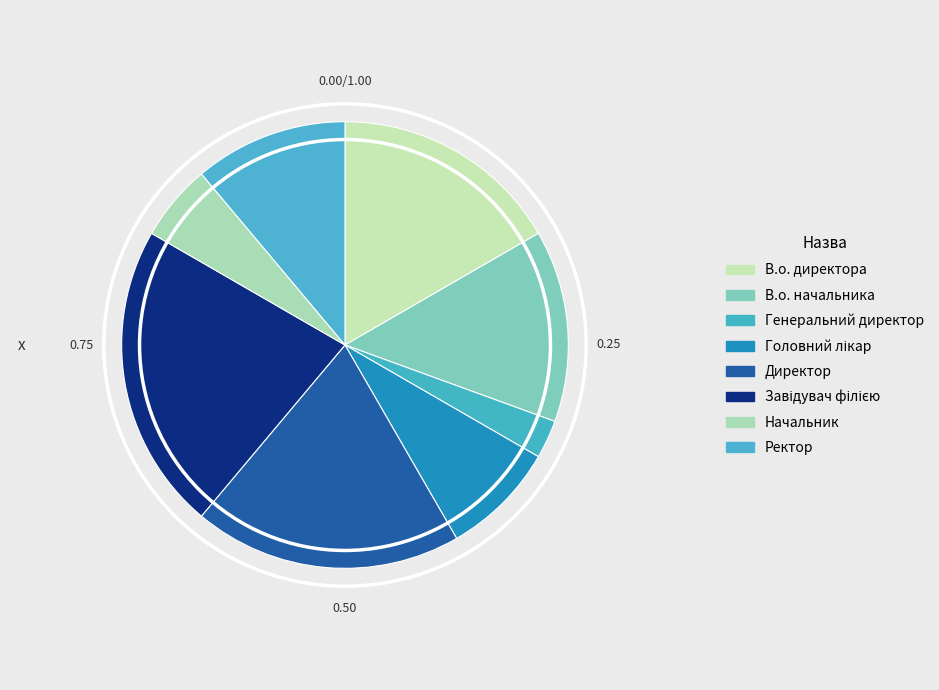

How many segments does this pie chart have?

8